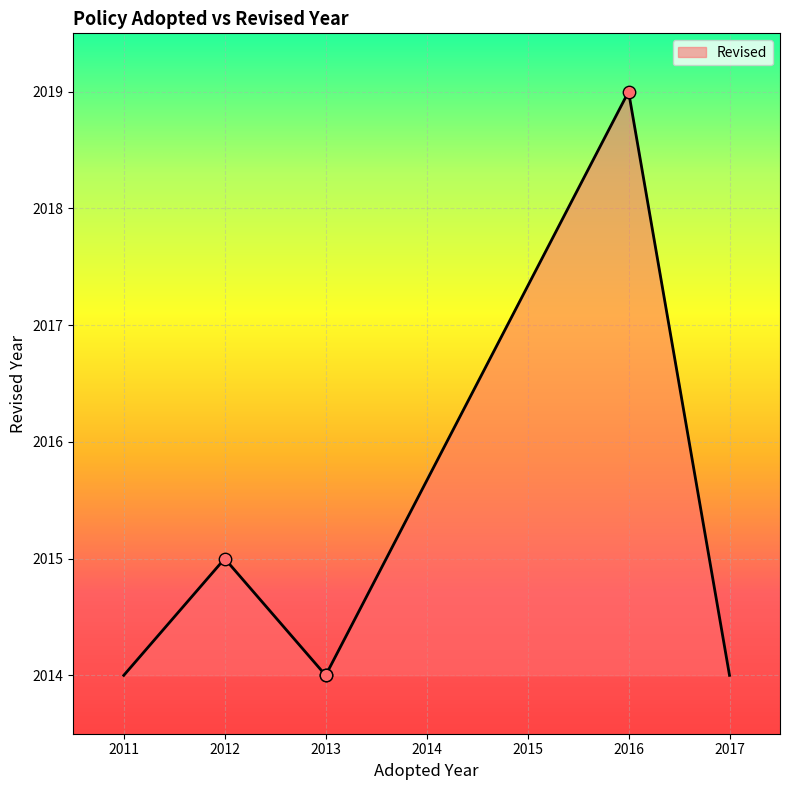

Between 2017 and 2016, which is larger?

2016